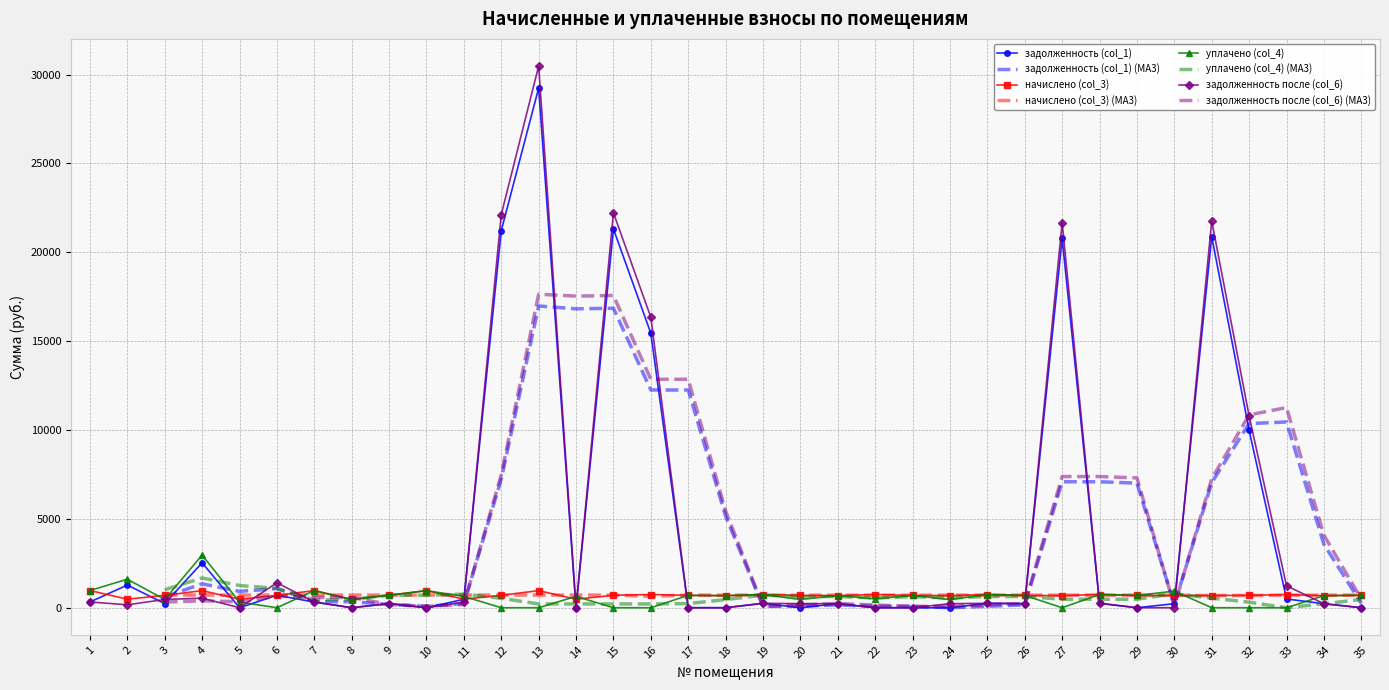

What is the difference between the задолженность (col_1) values at 24 and 19?

248.0